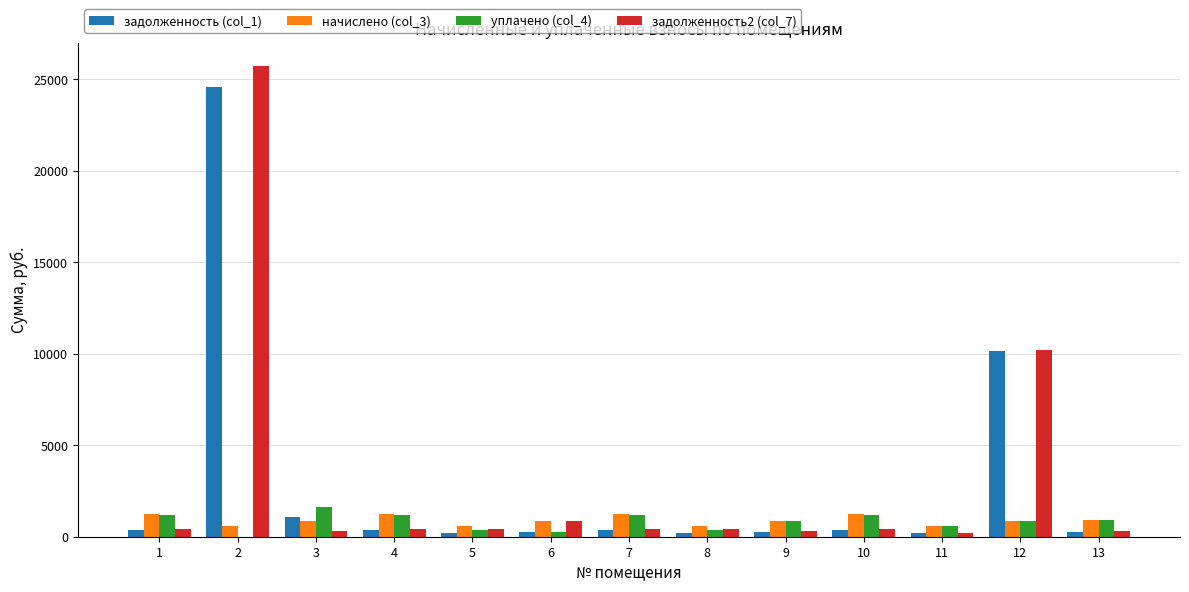

What is the spread (max minus min) of values at 10?

861.0